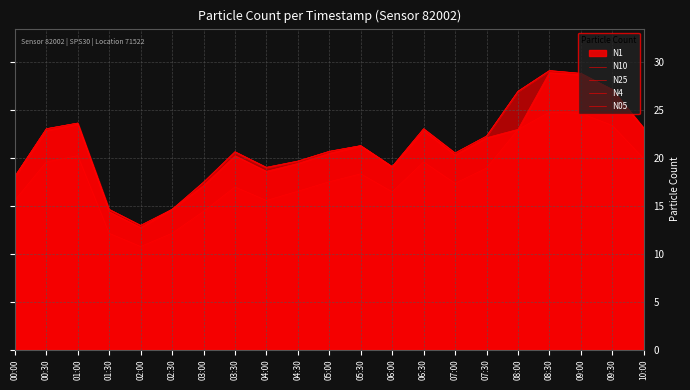

True or false: N4 and N25 cross at least once.

False